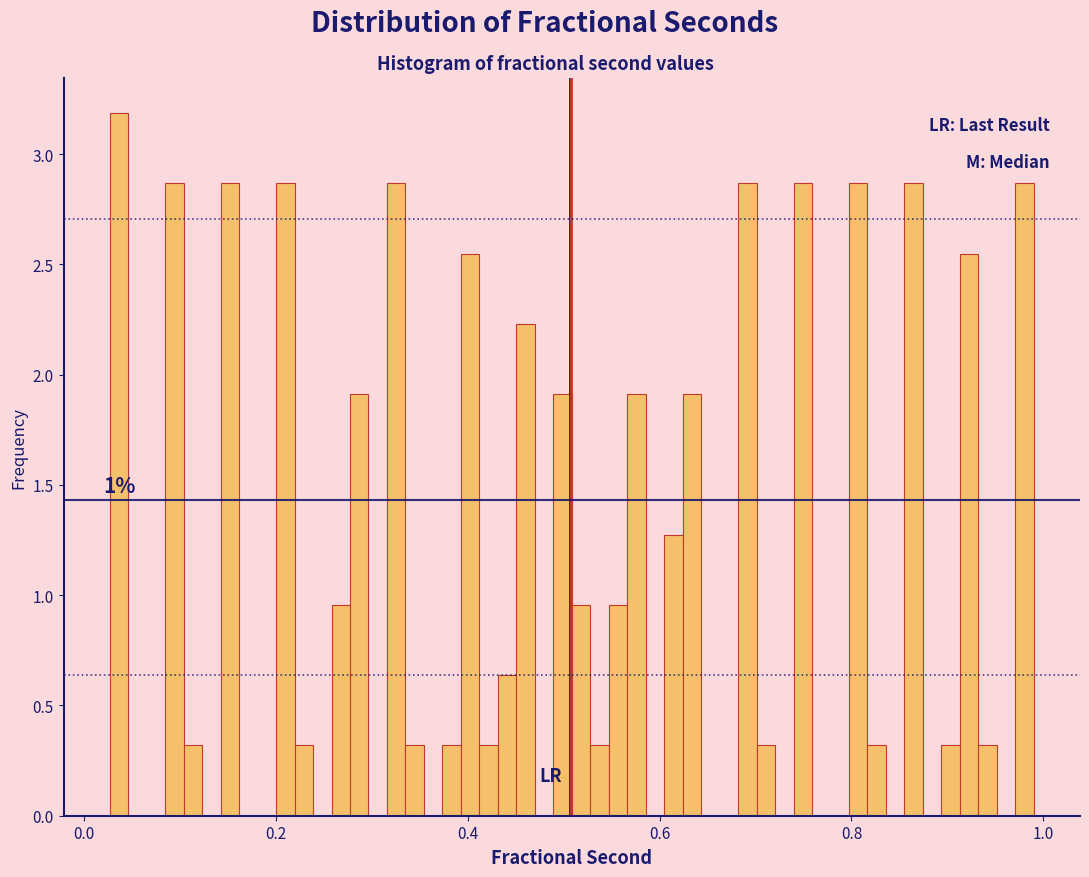

Read against the x-axis, roughly where is the centre of the tallest bar?

0.04